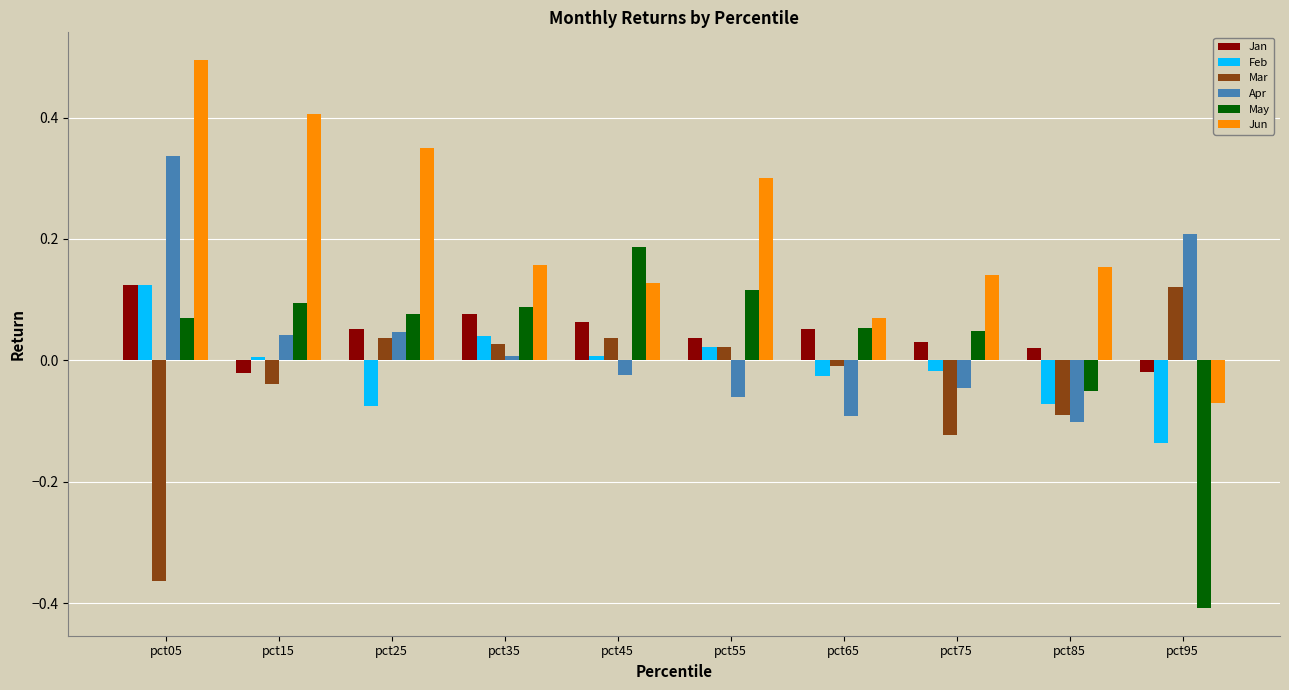

At which category does the chart reach its peak across all series?

pct05